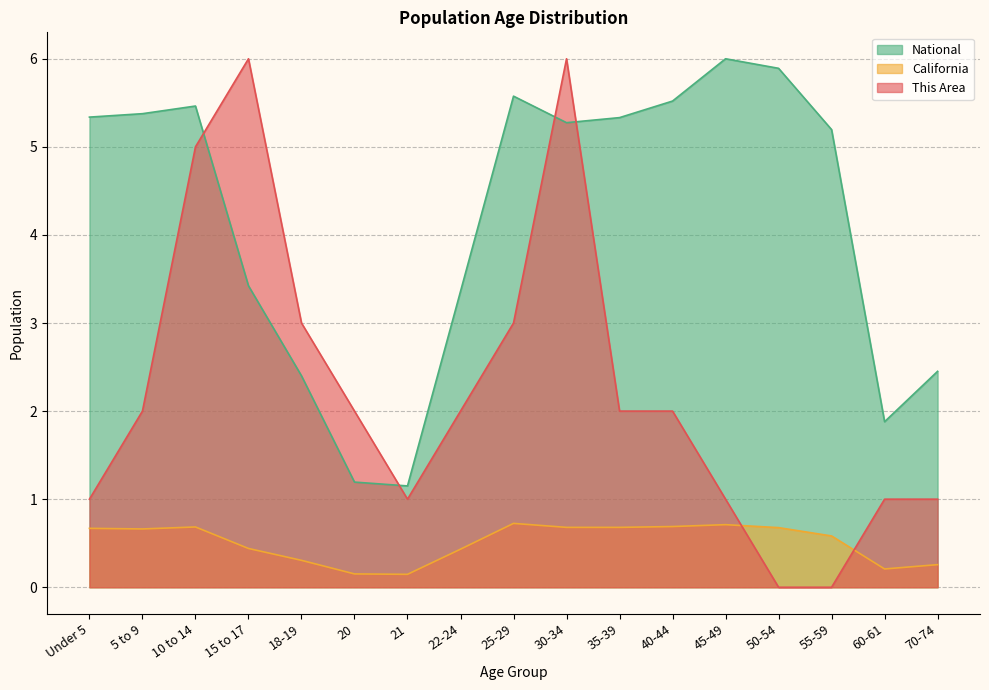

Reading left to right, list all the values displayed in this chart.

This Area: Under 5=1.0	5 to 9=2.0	10 to 14=5.0	15 to 17=6.0	18-19=3.0	20=2.0	21=1.0	22-24=2.0	25-29=3.0	30-34=6.0	35-39=2.0	40-44=2.0	45-49=1.0	50-54=0.0	55-59=0.0	60-61=1.0	70-74=1.0
California: Under 5=0.7	5 to 9=0.7	10 to 14=0.7	15 to 17=0.4	18-19=0.3	20=0.2	21=0.1	22-24=0.4	25-29=0.7	30-34=0.7	35-39=0.7	40-44=0.7	45-49=0.7	50-54=0.7	55-59=0.6	60-61=0.2	70-74=0.3
National: Under 5=5.3	5 to 9=5.4	10 to 14=5.5	15 to 17=3.4	18-19=2.4	20=1.2	21=1.2	22-24=3.4	25-29=5.6	30-34=5.3	35-39=5.3	40-44=5.5	45-49=6.0	50-54=5.9	55-59=5.2	60-61=1.9	70-74=2.5